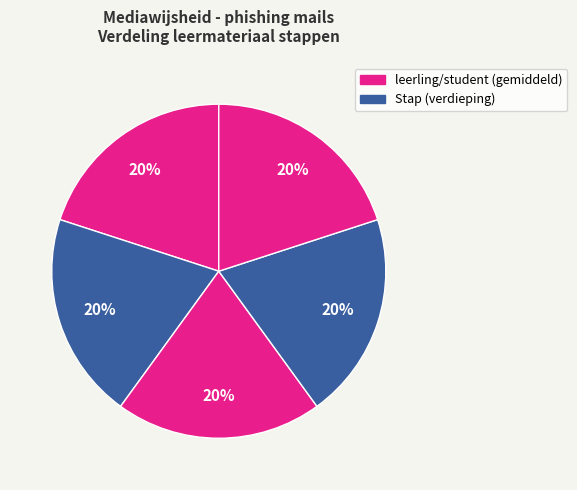

How many slices are in this pie chart?

5